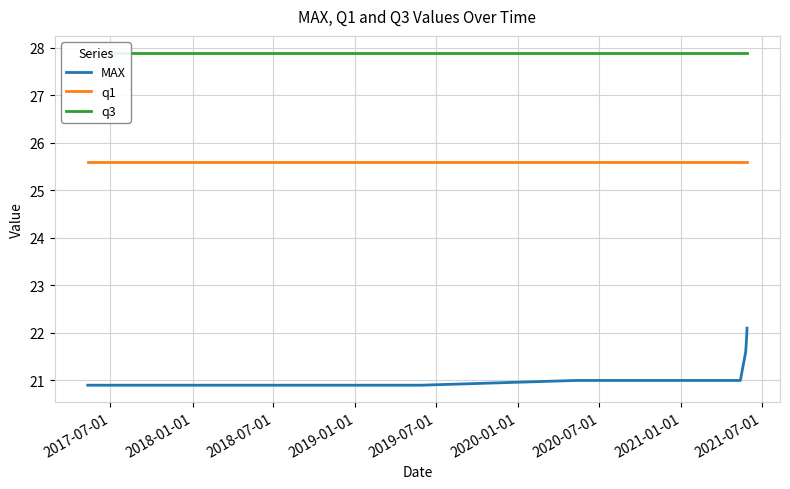

What is the maximum value for q1?

25.6